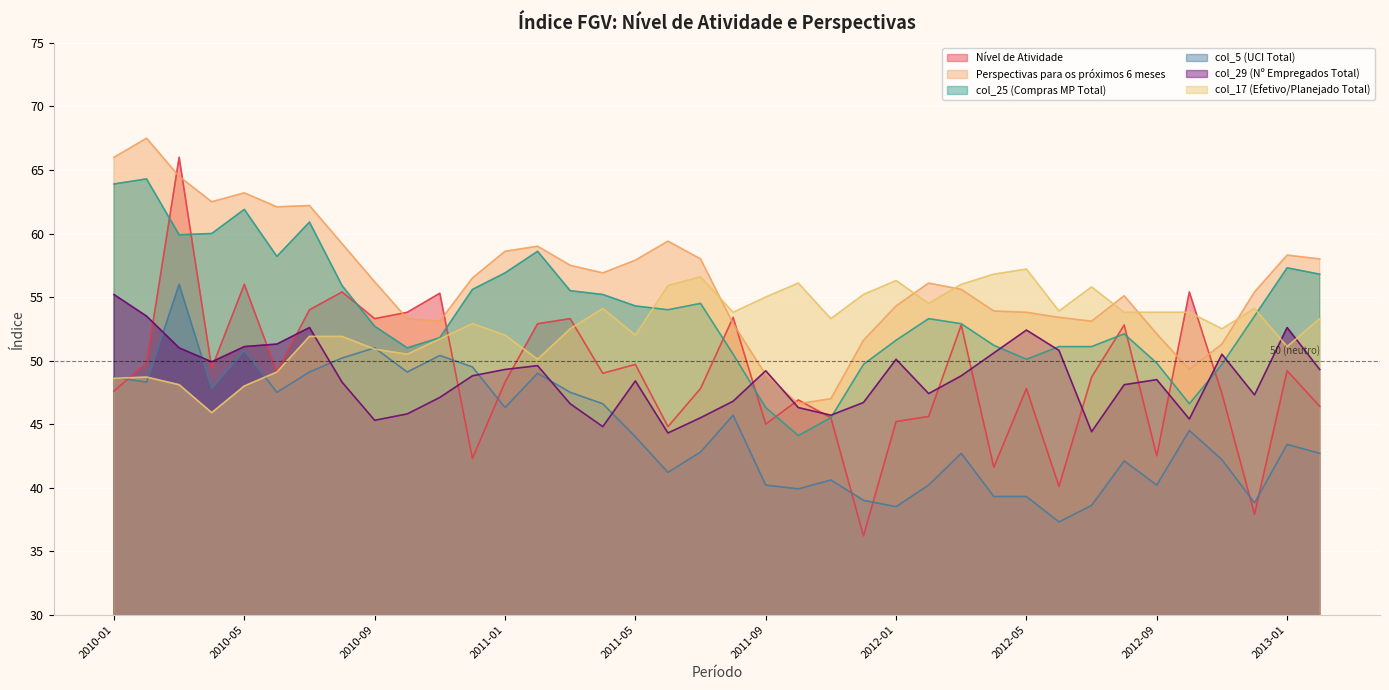

List the series in order of their peak value, highest first.

Perspectivas para os próximos 6 meses, Nível de Atividade, col_25 (Compras MP Total), col_17 (Efetivo/Planejado Total), col_5 (UCI Total), col_29 (Nº Empregados Total)